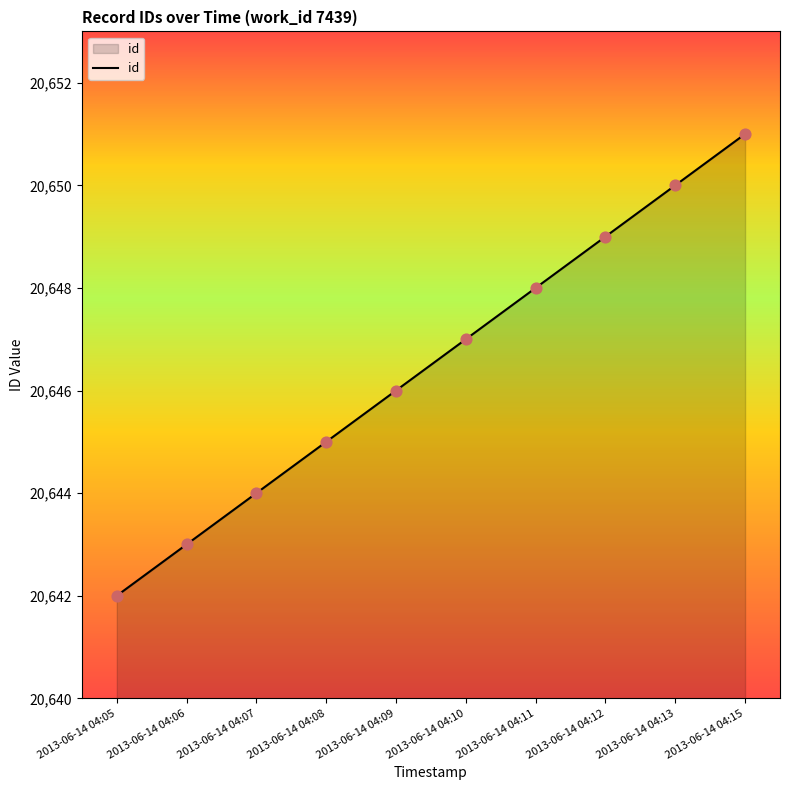

Approximately how many times larger is the value at 2013-06-14 04:10 compared to 2013-06-14 04:15?

1.0